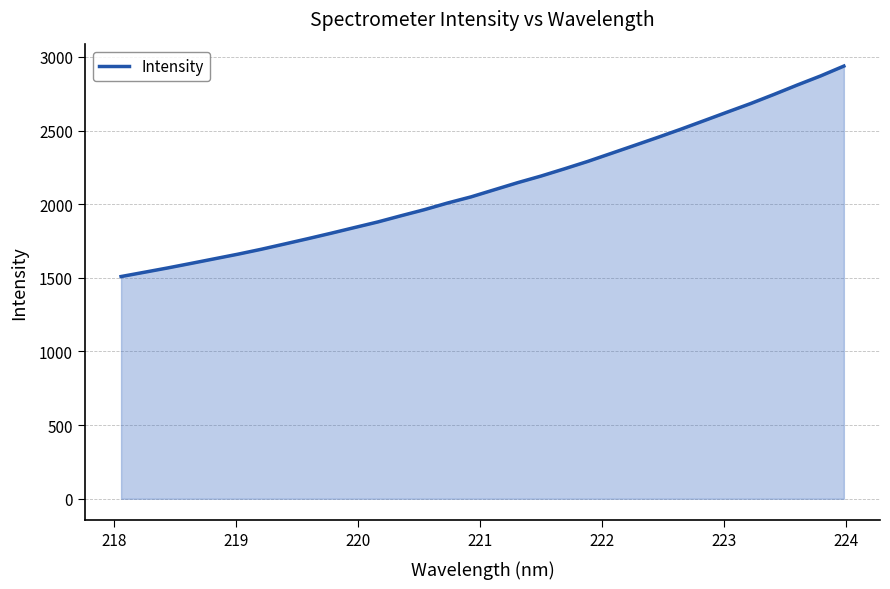

What is the average value?

2127.2